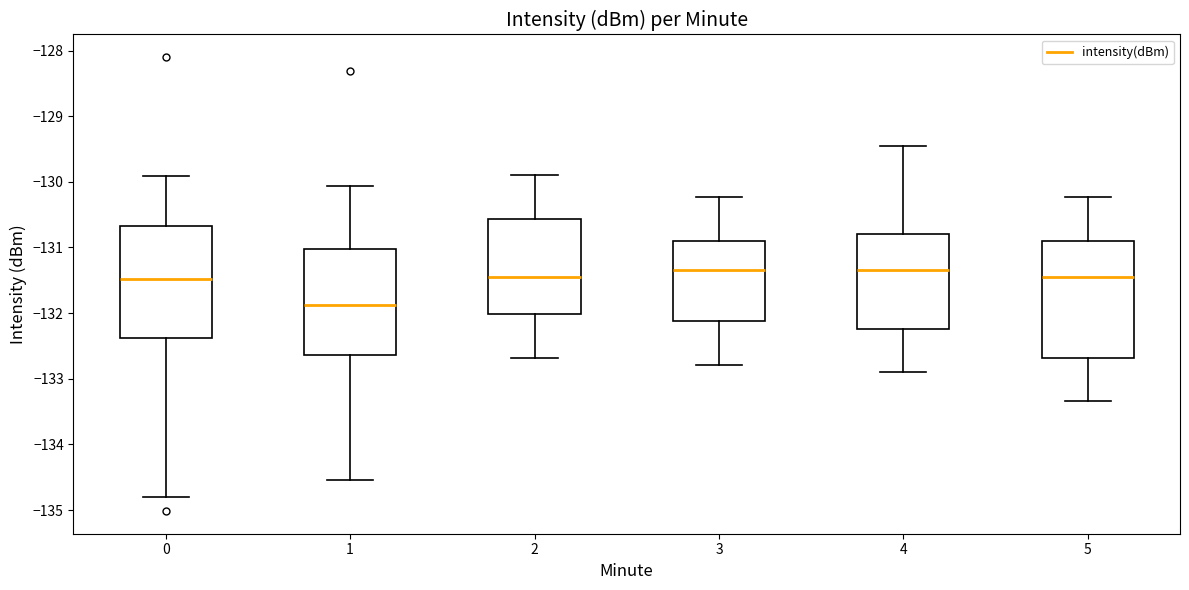

Where does the median line of the box at x = 2 sit on the y-axis? The values are not printed on the chart, so give them approximately, as read against the axis.

-131.5